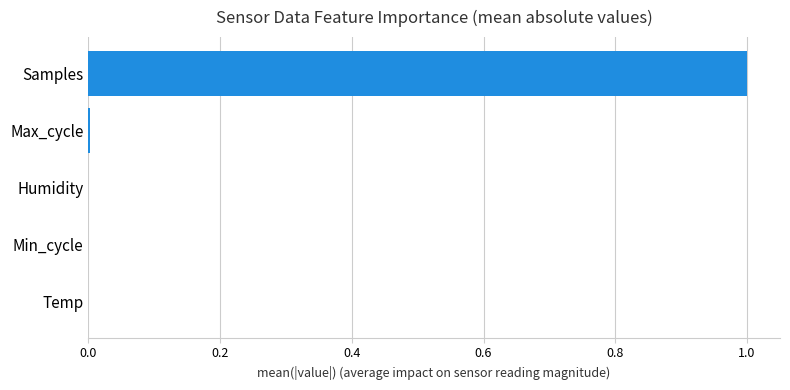

What is the sum of all values?

1.0